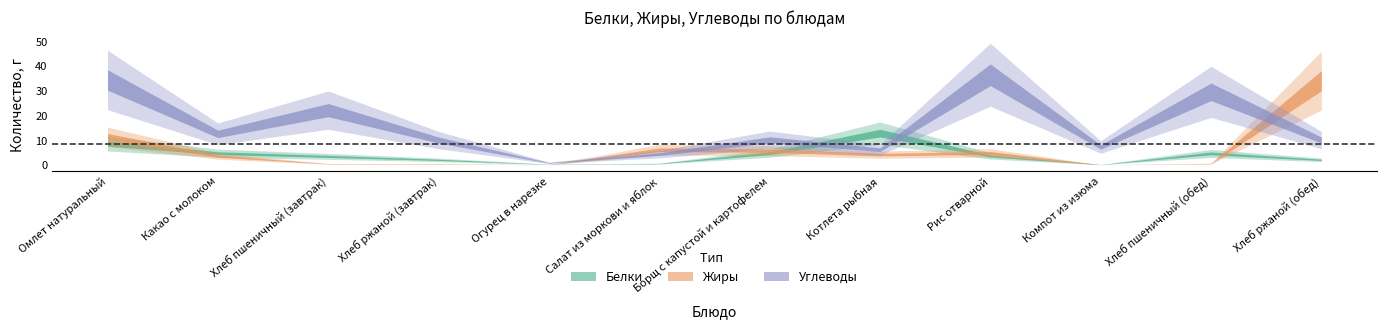

At which label is Жиры closest to 17?

Омлет натуральный